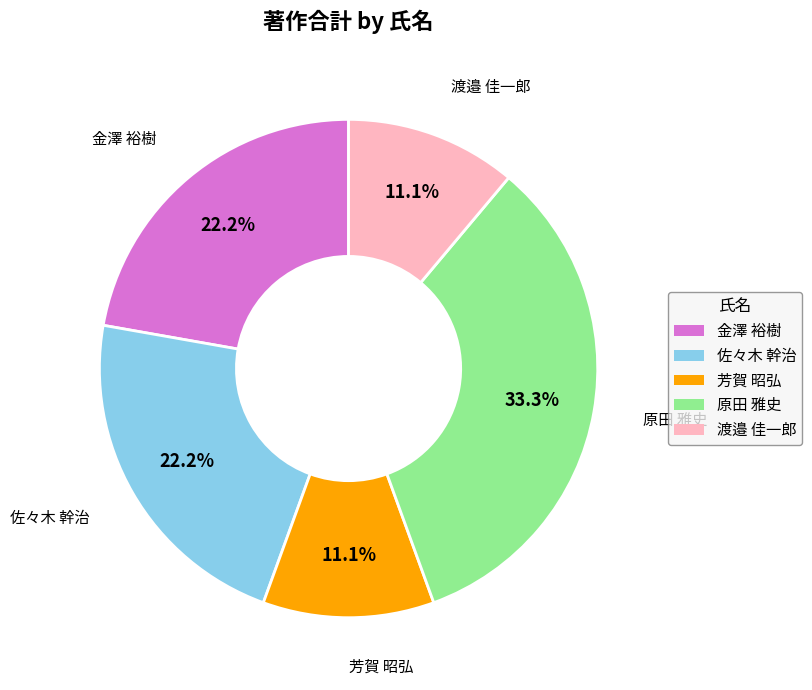

Does any single category account for the majority?

No